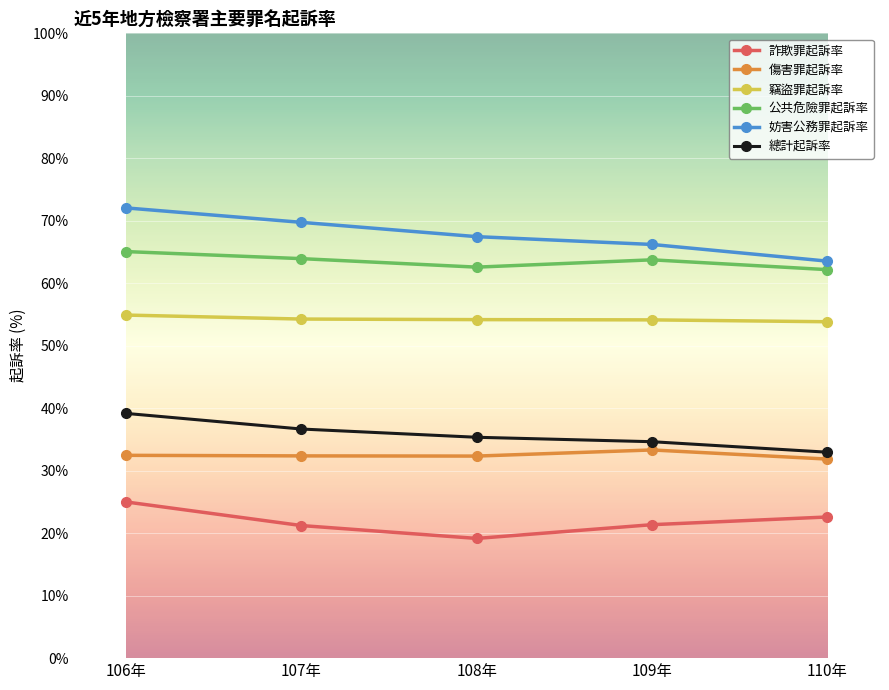

True or false: 妨害公務罪起訴率 has more than 0 points higher than both neighbors.

False